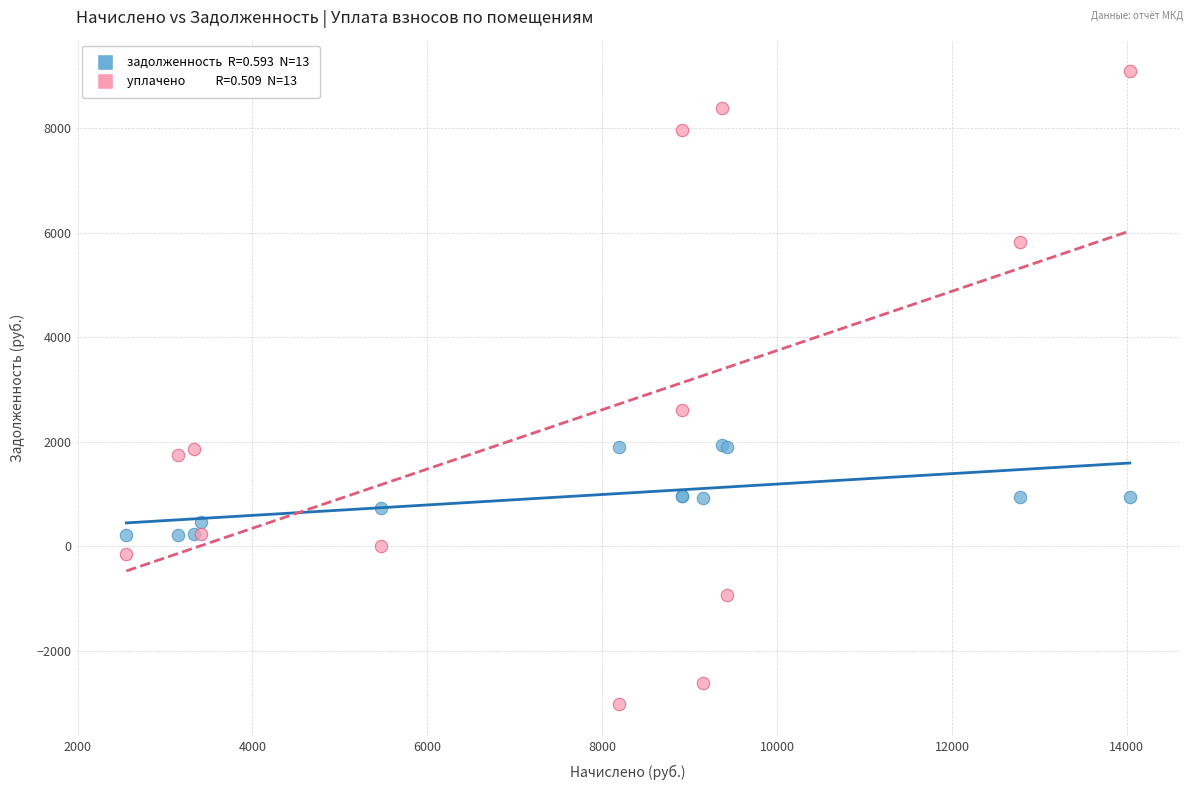

Across all series, what Y value is closest to 3032?

2599.5